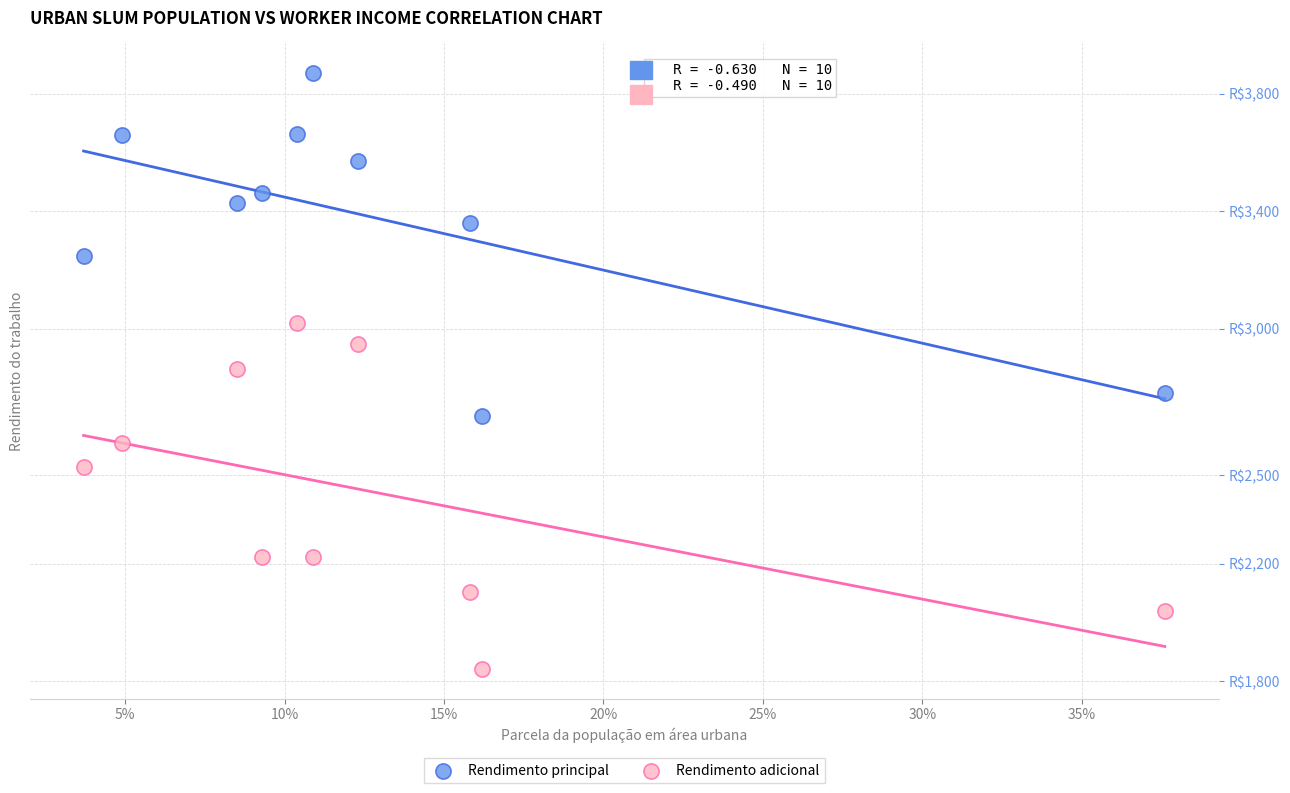

What are all the series names shown in the legend?

Rendimento principal, Rendimento adicional